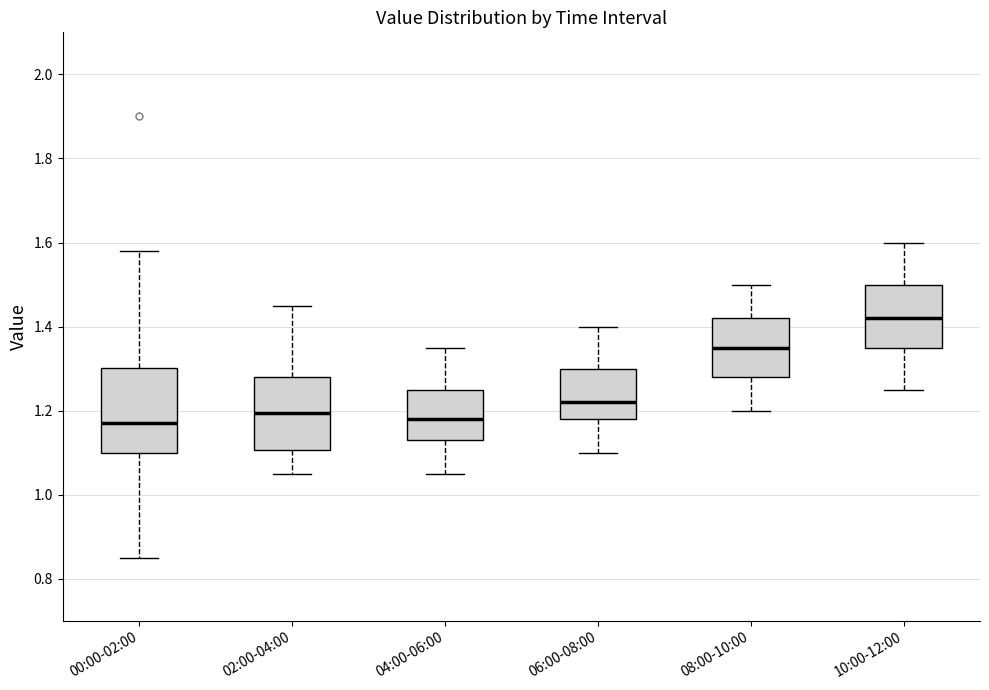

Reading left to right, read every box against the y-axis: the position of its median line, the range the box covers, and the ends of its whiskers. The values are not printed on the chart, so give them approximately, as read against the axis.

00:00-02:00: median 1.18, box 1.10 to 1.30, whiskers 0.86 to 1.58
02:00-04:00: median 1.20, box 1.10 to 1.28, whiskers 1.06 to 1.46
04:00-06:00: median 1.18, box 1.14 to 1.26, whiskers 1.06 to 1.36
06:00-08:00: median 1.22, box 1.18 to 1.30, whiskers 1.10 to 1.40
08:00-10:00: median 1.36, box 1.28 to 1.42, whiskers 1.20 to 1.50
10:00-12:00: median 1.42, box 1.36 to 1.50, whiskers 1.26 to 1.60